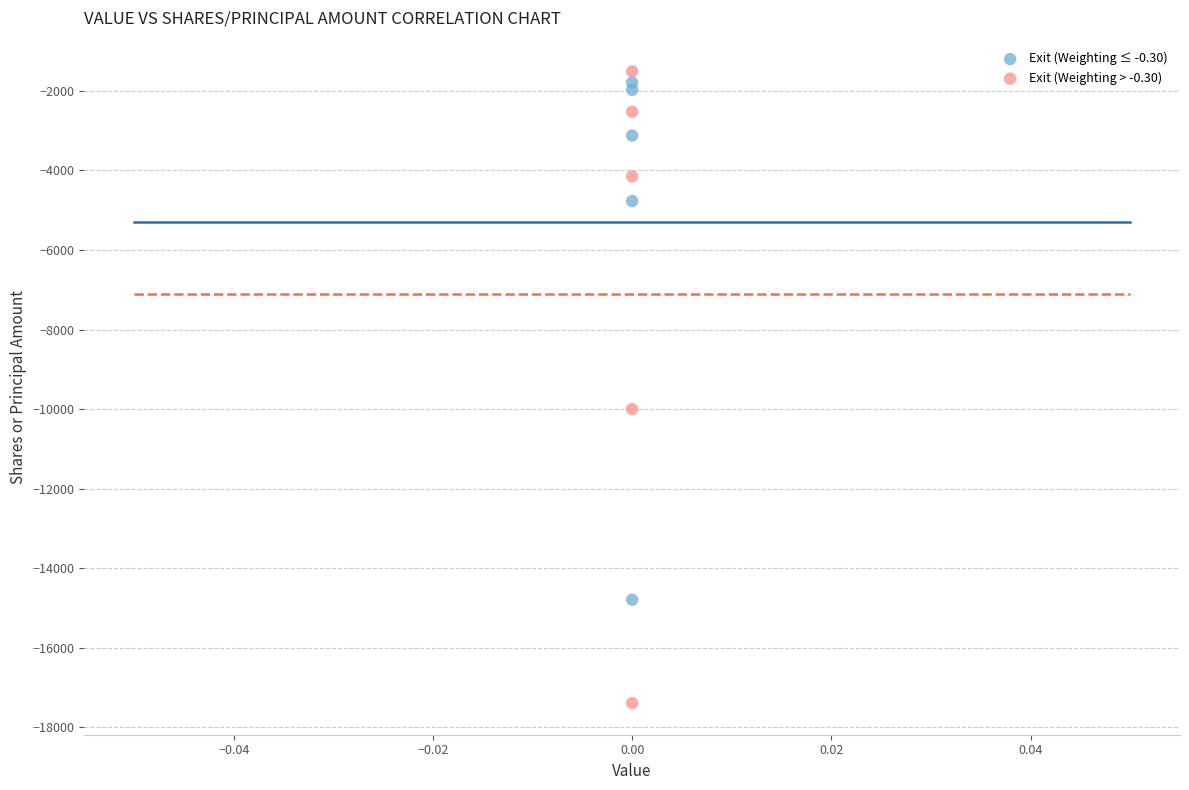

Which series reaches the minimum Y coordinate?

Exit (Weighting > -0.30)